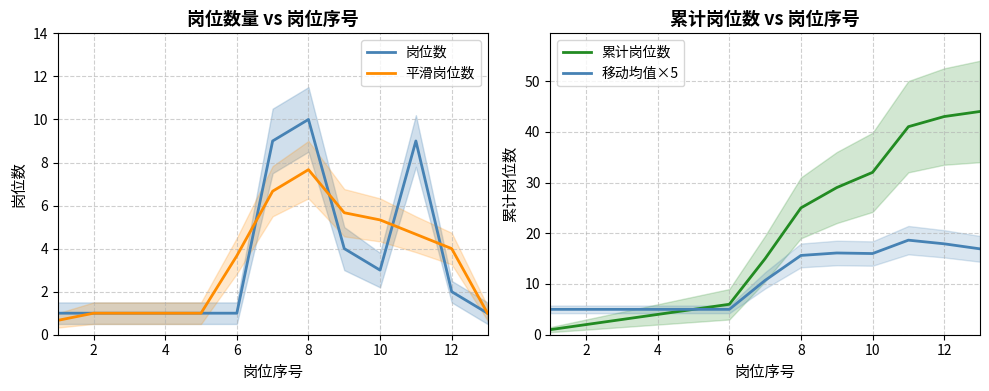

What is the difference between the second highest and minimum values in the 累计岗位数 series?

42.0